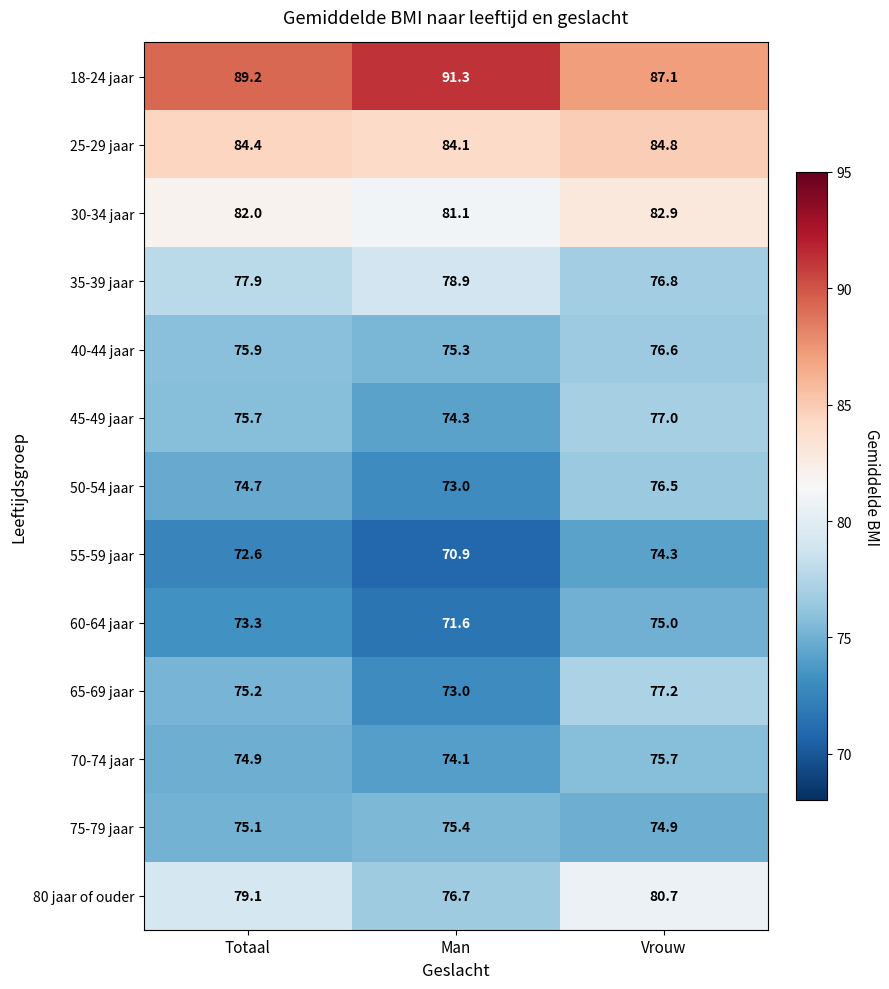

Rank the series at Vrouw from lowest to highest value.

55-59 jaar, 75-79 jaar, 60-64 jaar, 70-74 jaar, 50-54 jaar, 40-44 jaar, 35-39 jaar, 45-49 jaar, 65-69 jaar, 80 jaar of ouder, 30-34 jaar, 25-29 jaar, 18-24 jaar